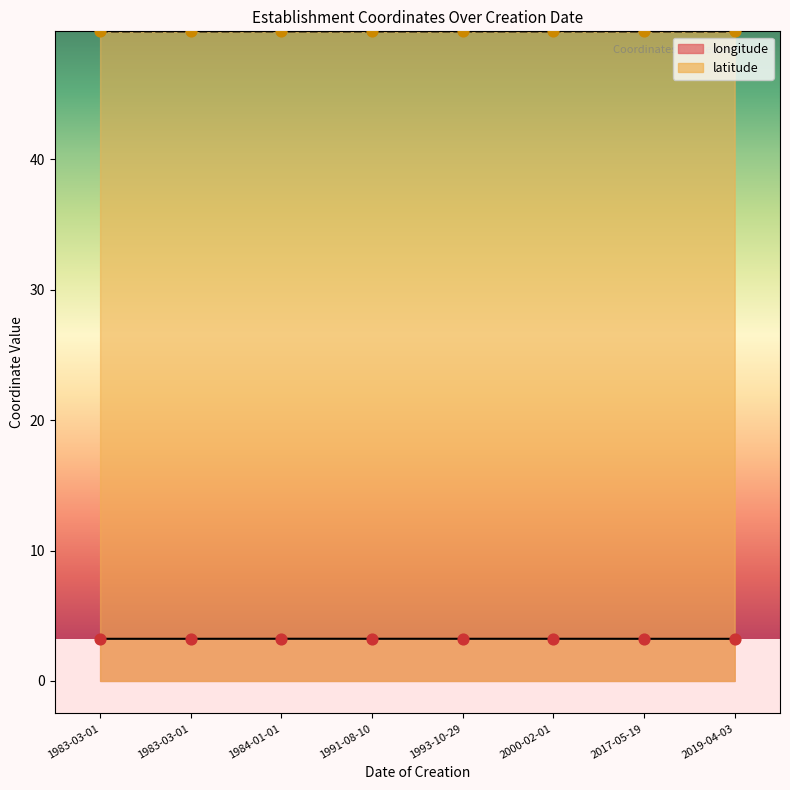

At how many categories does at least one series exceed 30?

8